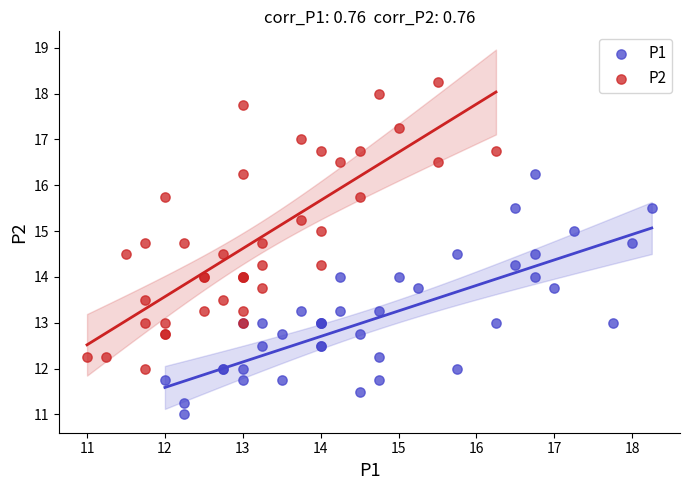

Which series has the widest spread of Y values?

P2